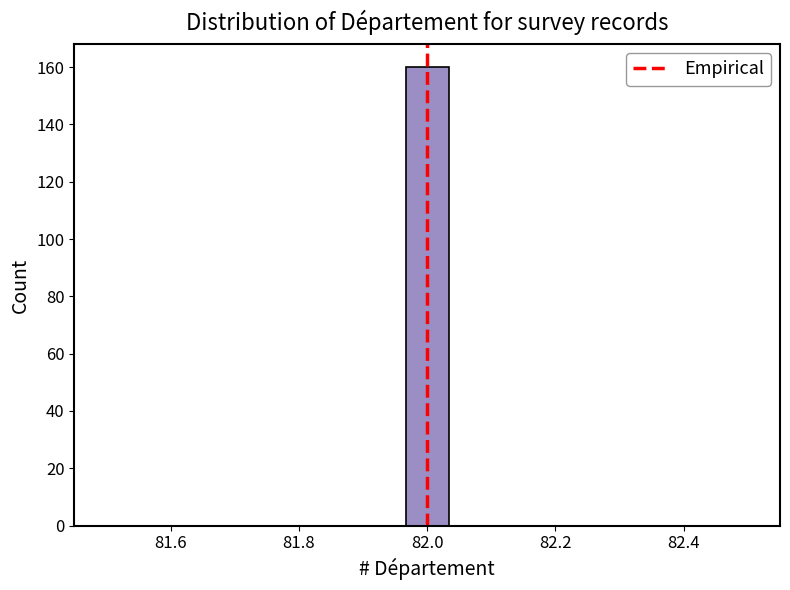

Read against the x-axis, roughly where is the centre of the tallest bar?

82.00